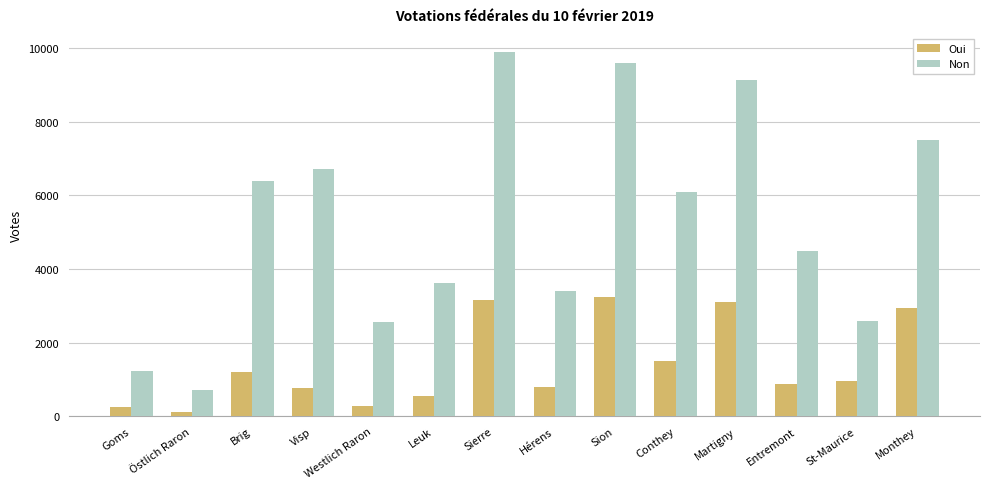

How many bars are there in each group?

2